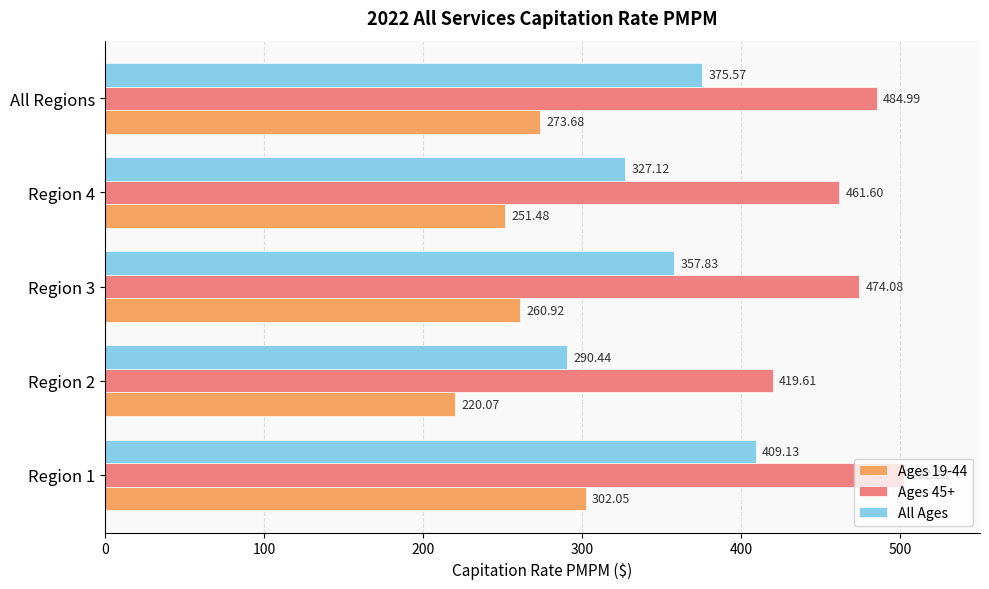

Which series has the largest total across all categories?

Ages 45+